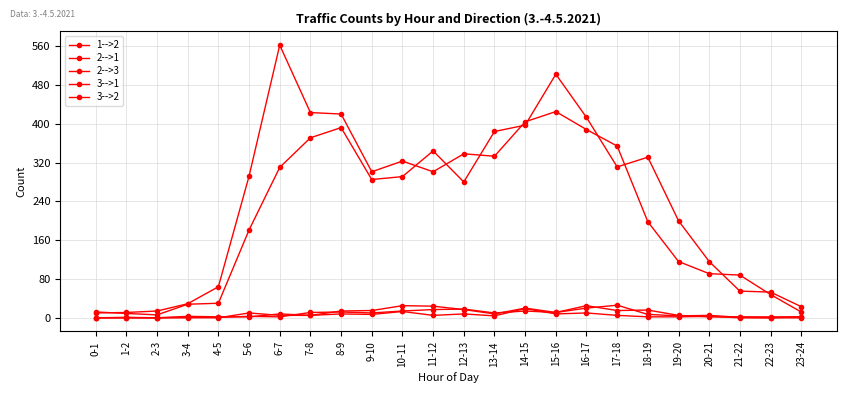

At how many categories does at least one series exceed 184?

15